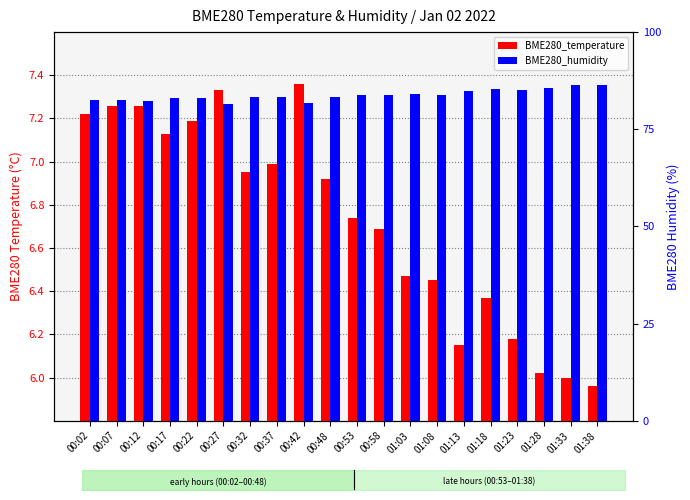

Rank the categories by BME280_humidity value from highest to lowest.

01:38, 01:33, 01:28, 01:18, 01:23, 01:13, 01:03, 00:53, 00:58, 01:08, 00:37, 00:32, 00:48, 00:22, 00:17, 00:07, 00:02, 00:12, 00:42, 00:27